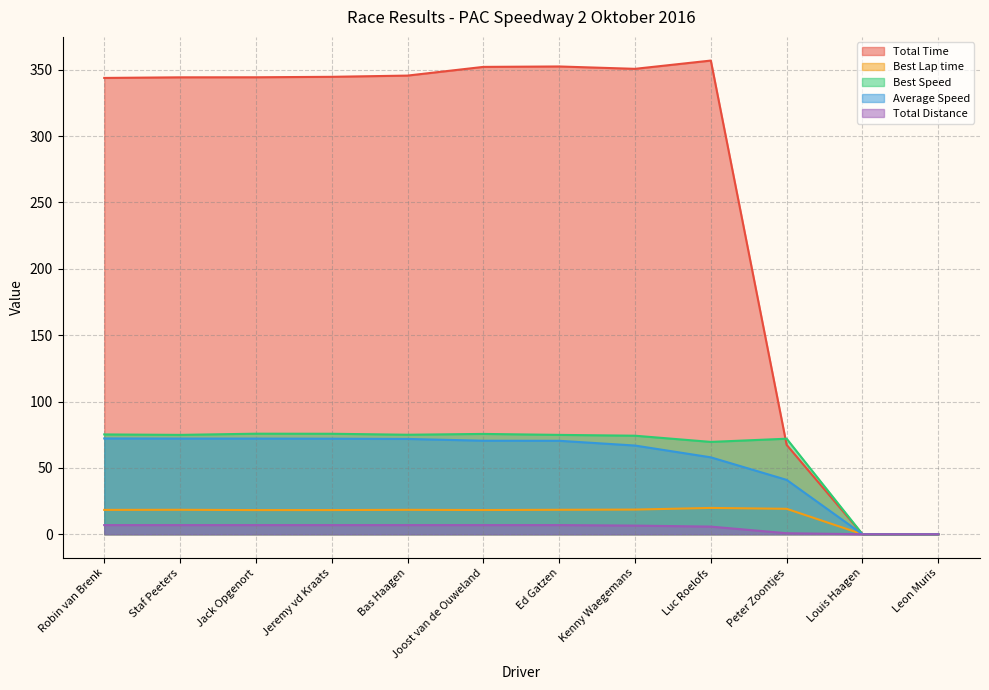

Where does the Total Time series first go above 344?

Staf Peeters